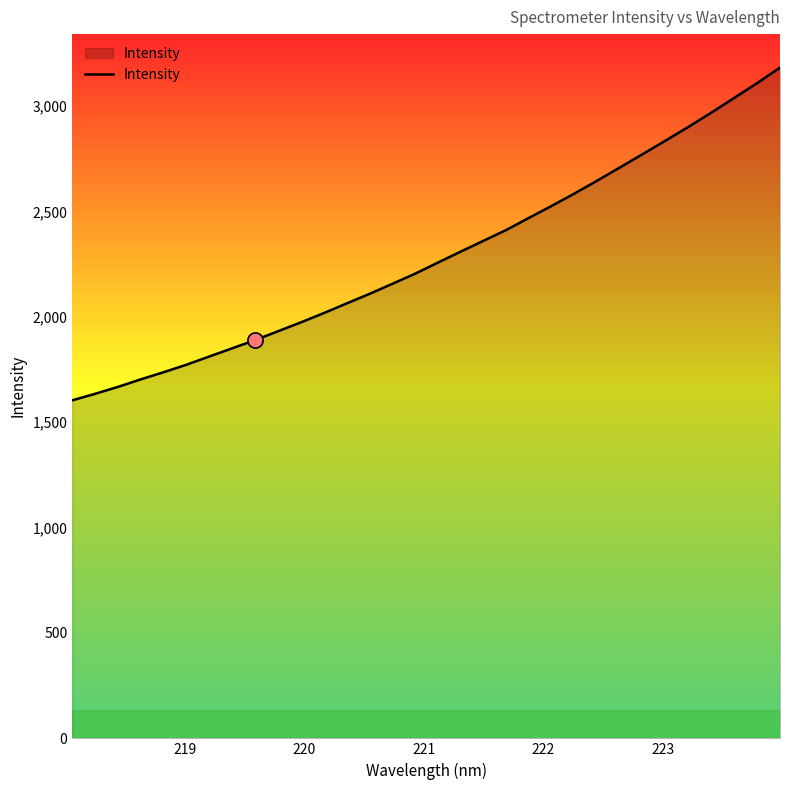

What is the difference between the maximum and minimum values?

1578.3